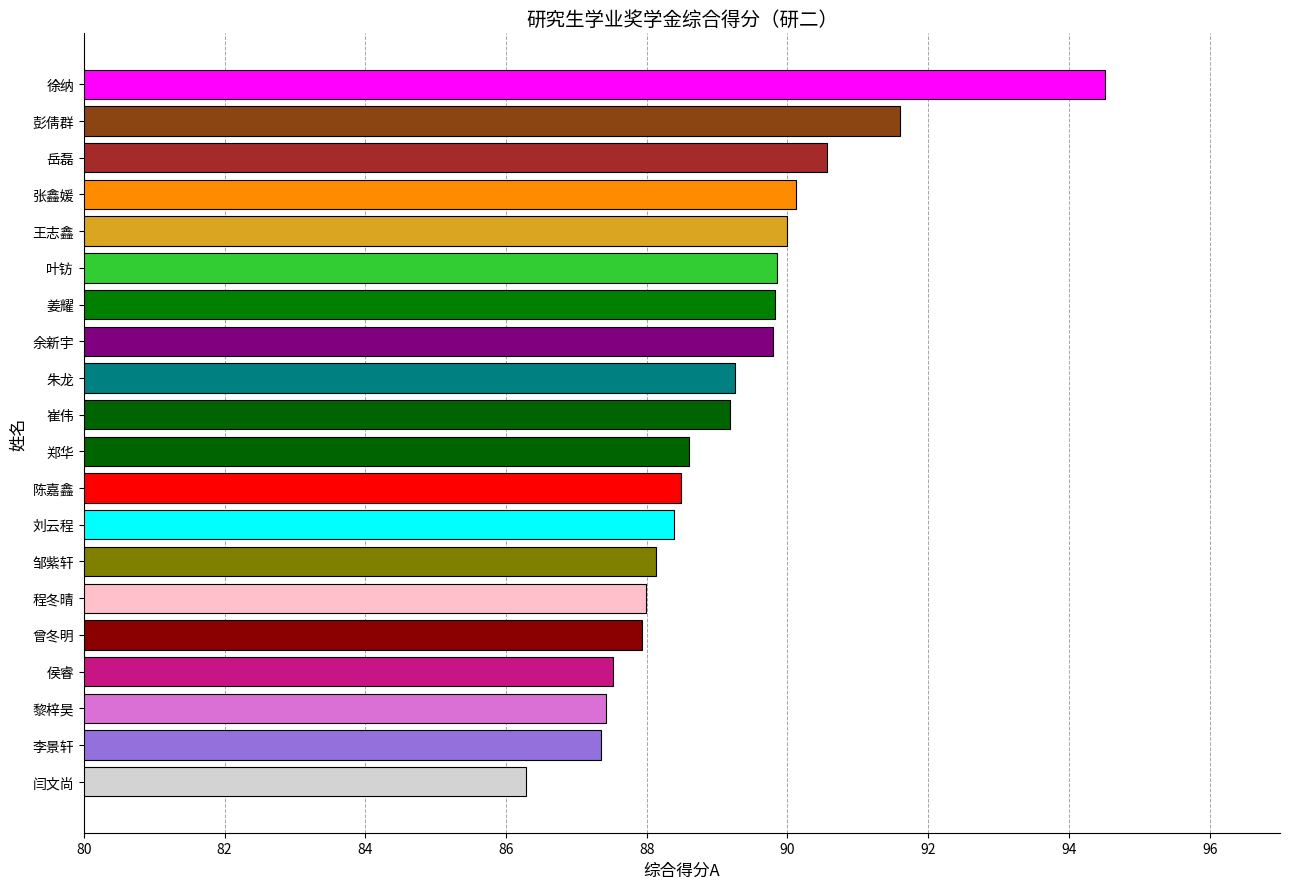

Is it true that the value at 郑华 is 88.6?

True